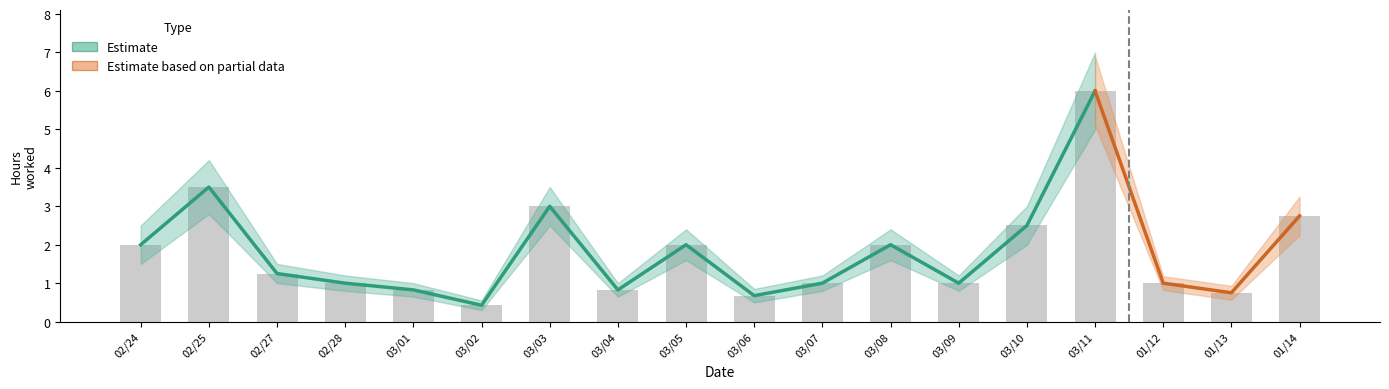

True or false: the data shows 1.7 at 02/27.

False